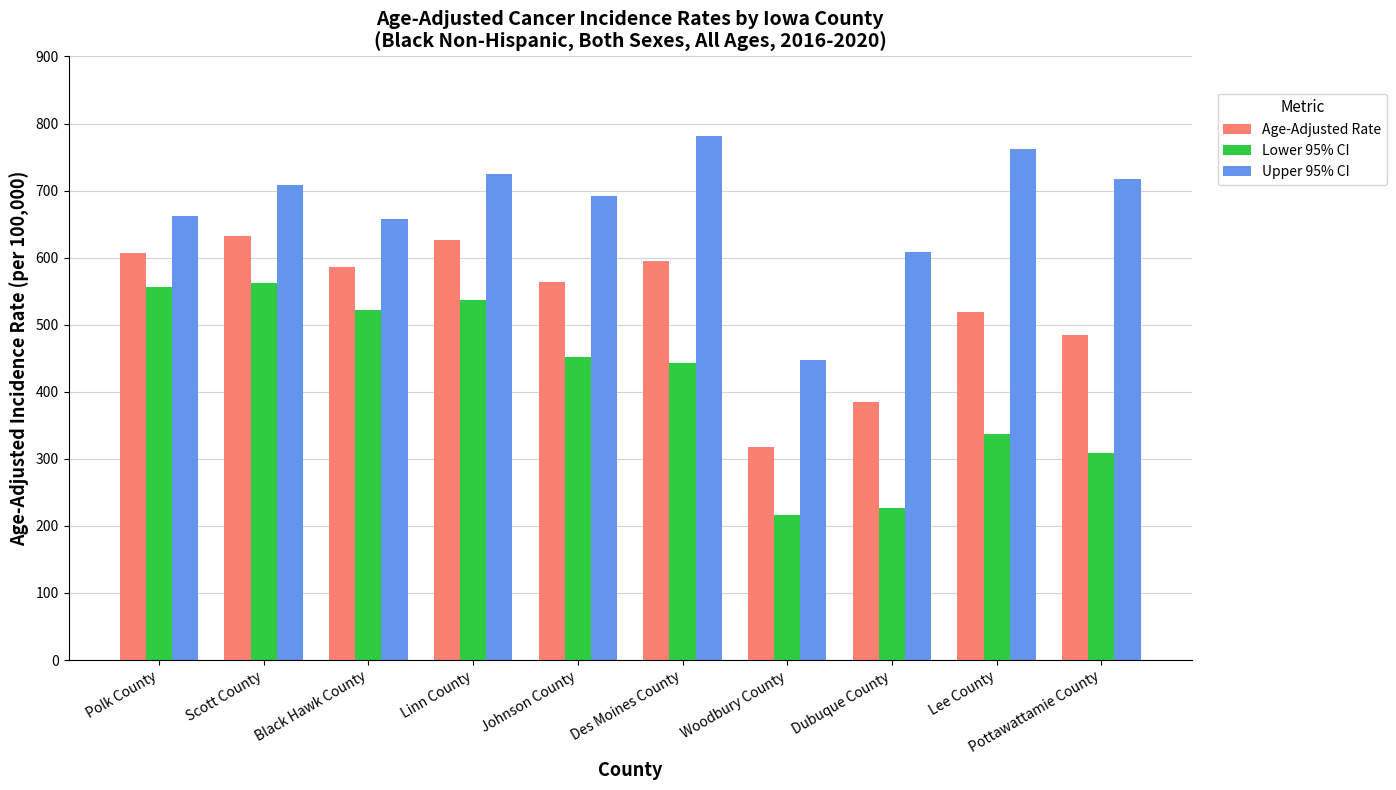

What are all the series names shown in the legend?

Age-Adjusted Rate, Lower 95% CI, Upper 95% CI